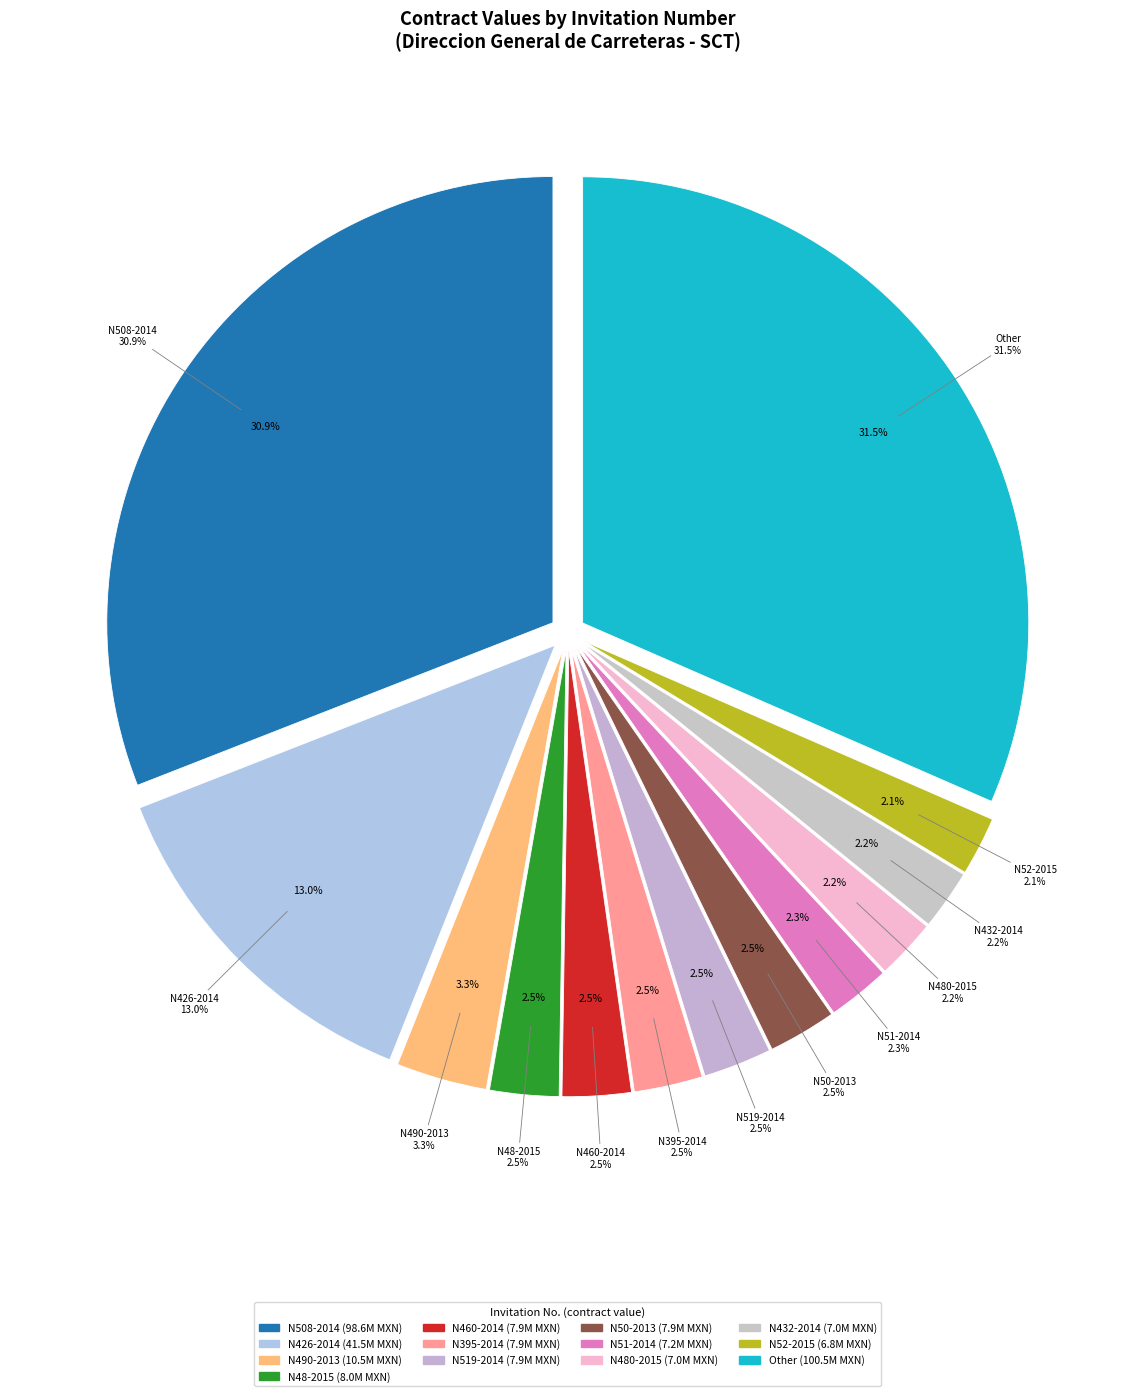

Combined, do N397-2014 and N50-2013 account for over 50%?

No